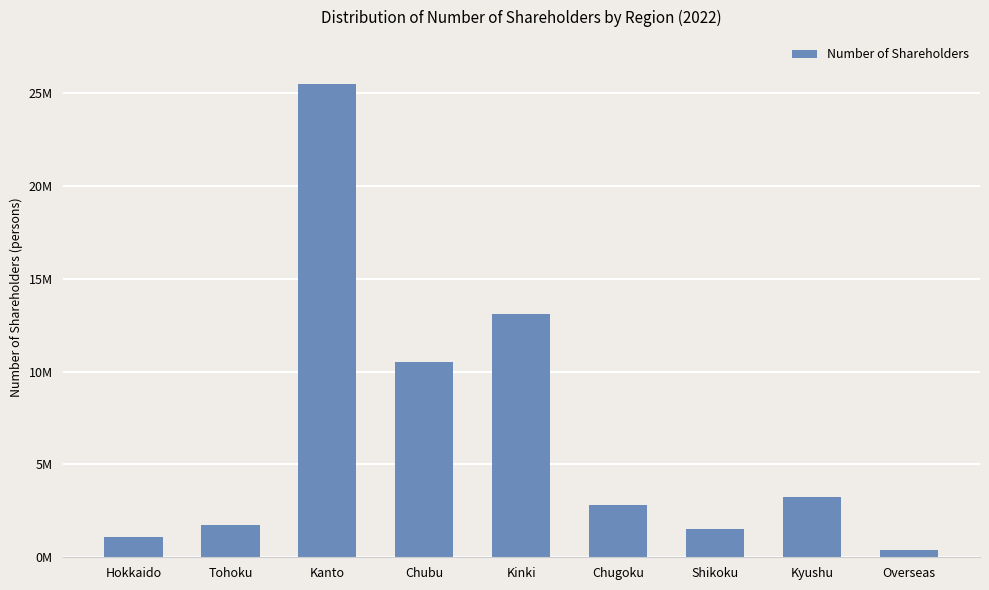

What is the change in value from Shikoku to Overseas?

-1080272